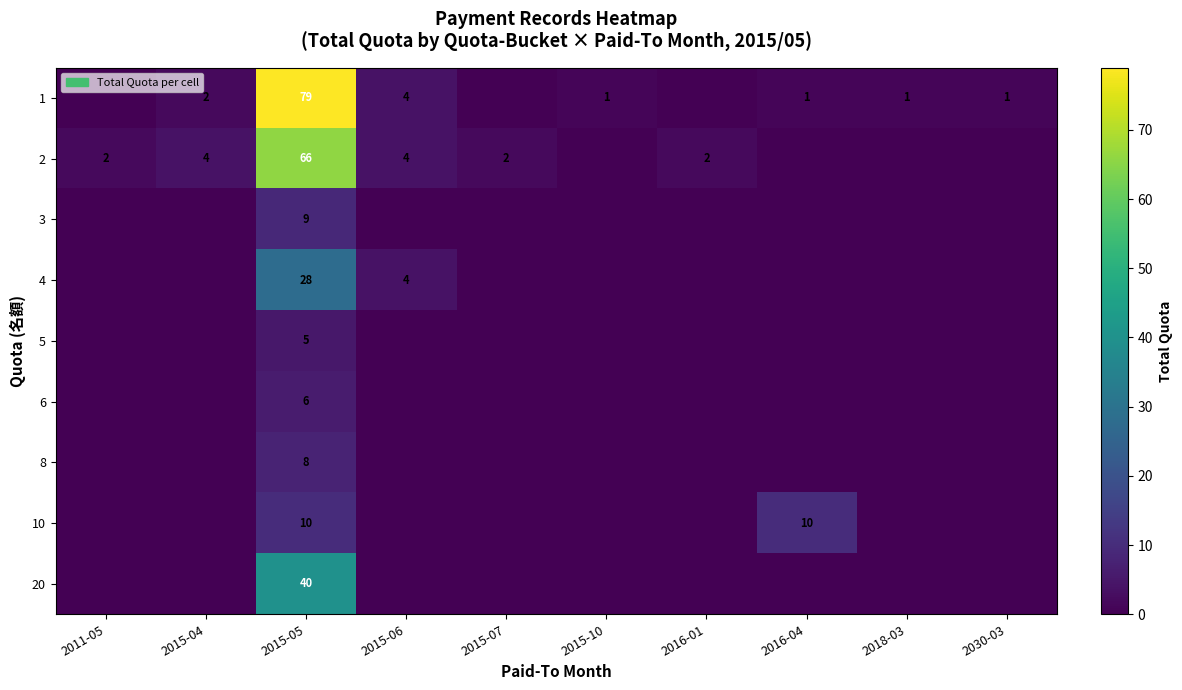

The value of 4 at 2015-05 is 44. True or false?

False